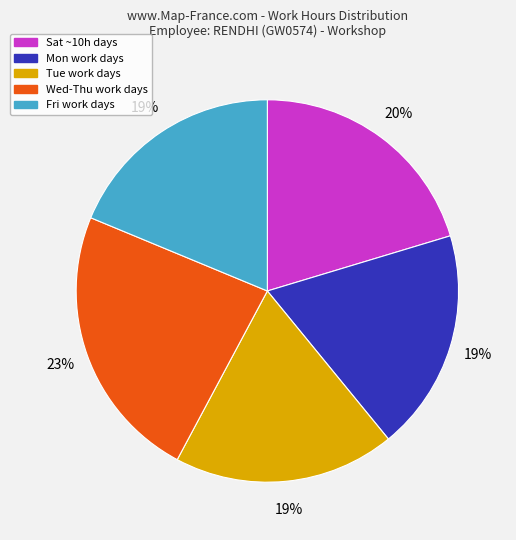

Is there a majority slice in this chart?

No